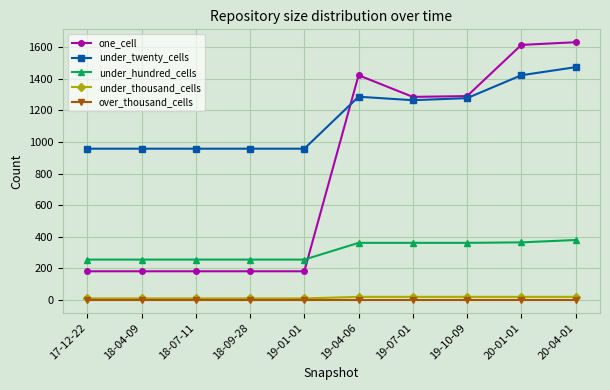

Does the chart have visible grid lines?

Yes